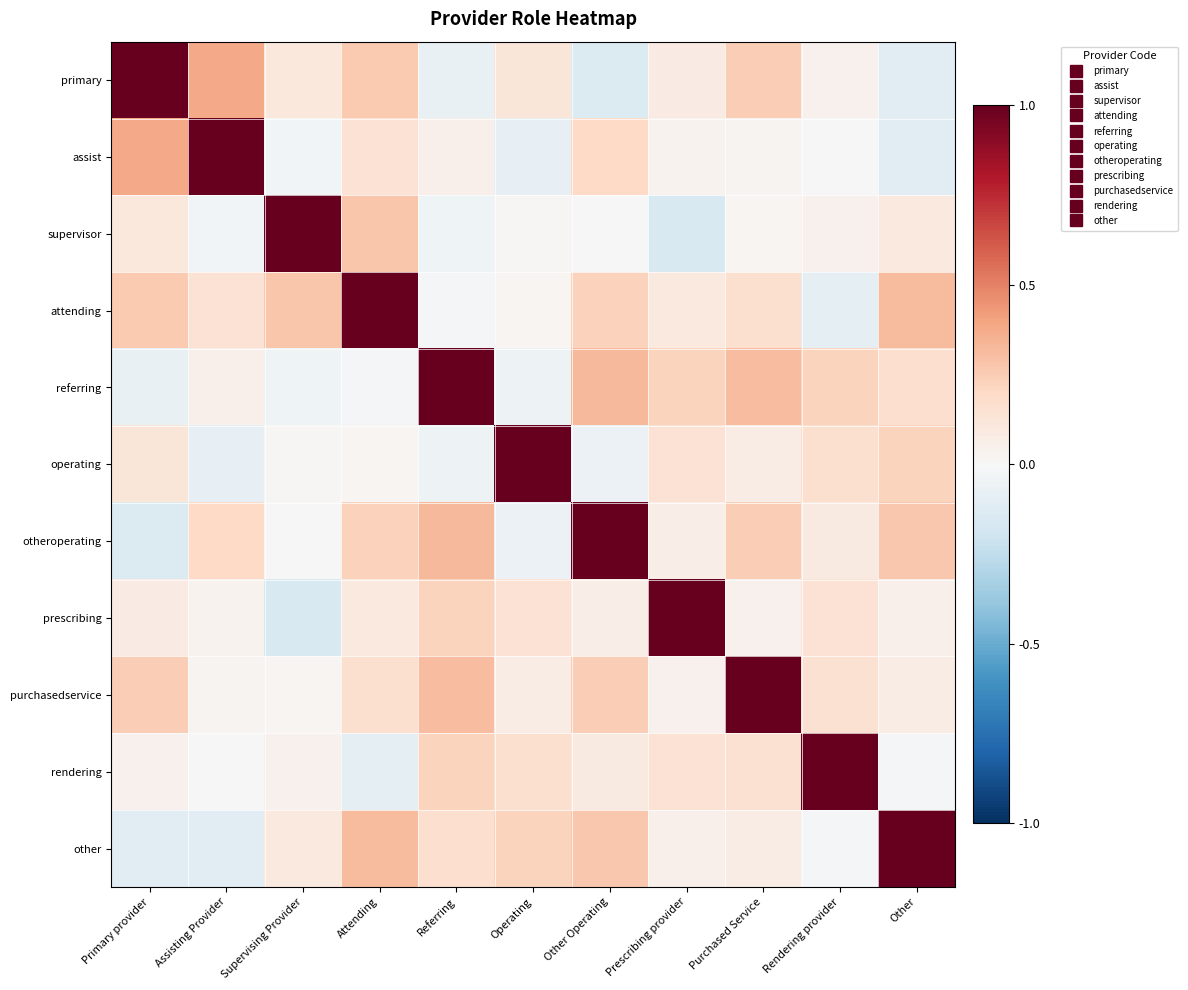

At how many categories does at least one series exceed 0?

11